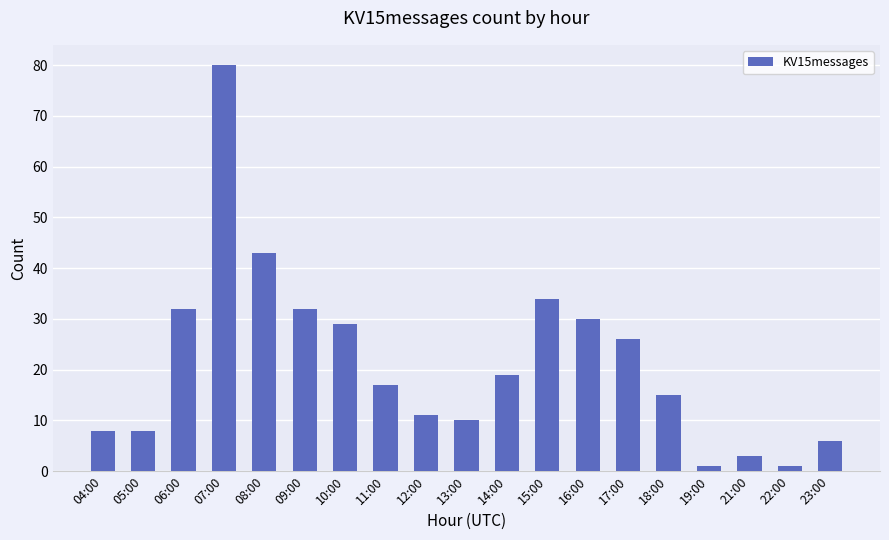

How many series are shown in this chart?

1